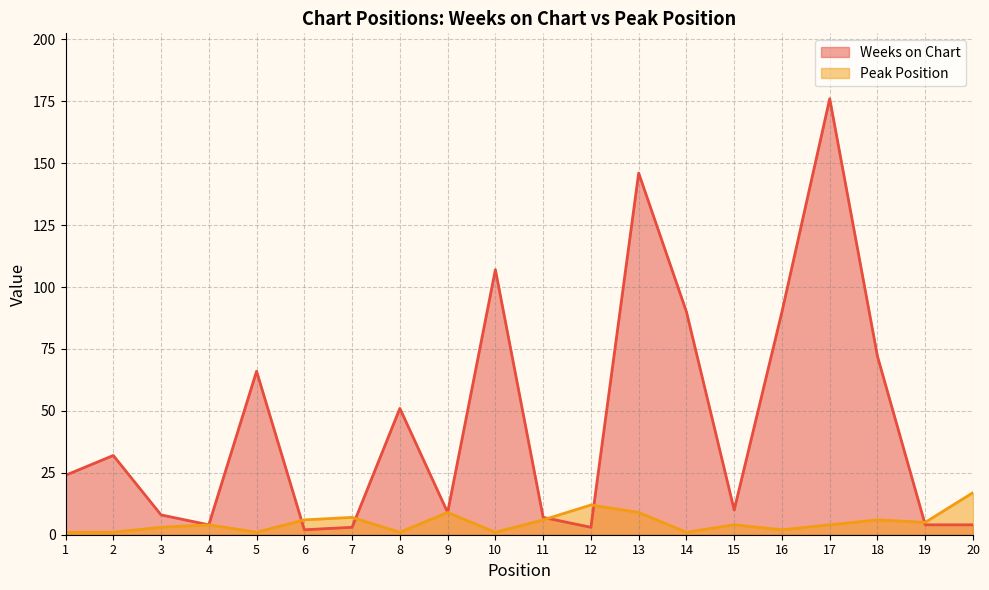

What value does the Peak Position series have at 11?

6